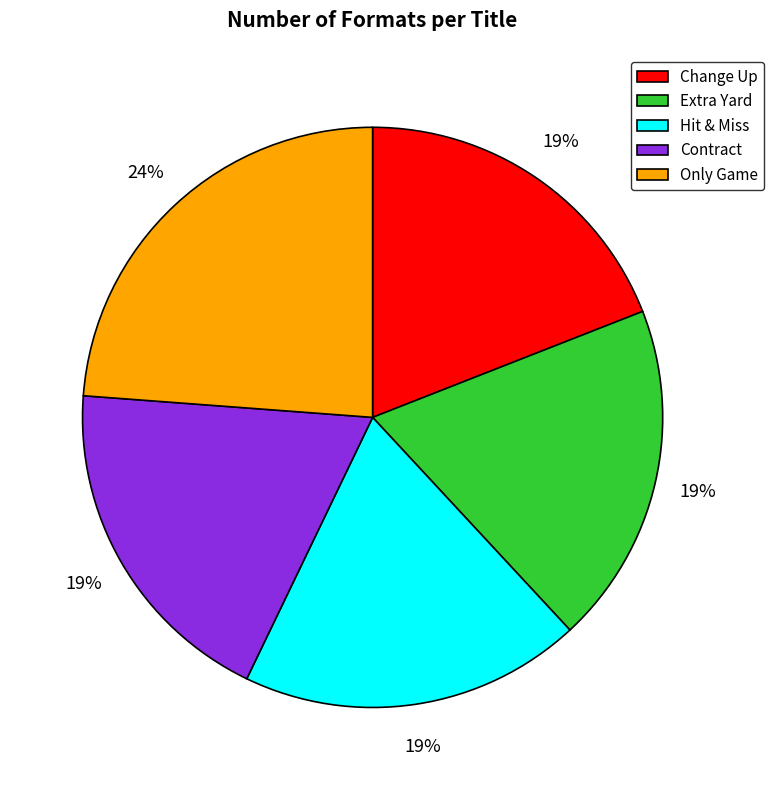

Does Contract represent more than half of the total?

No